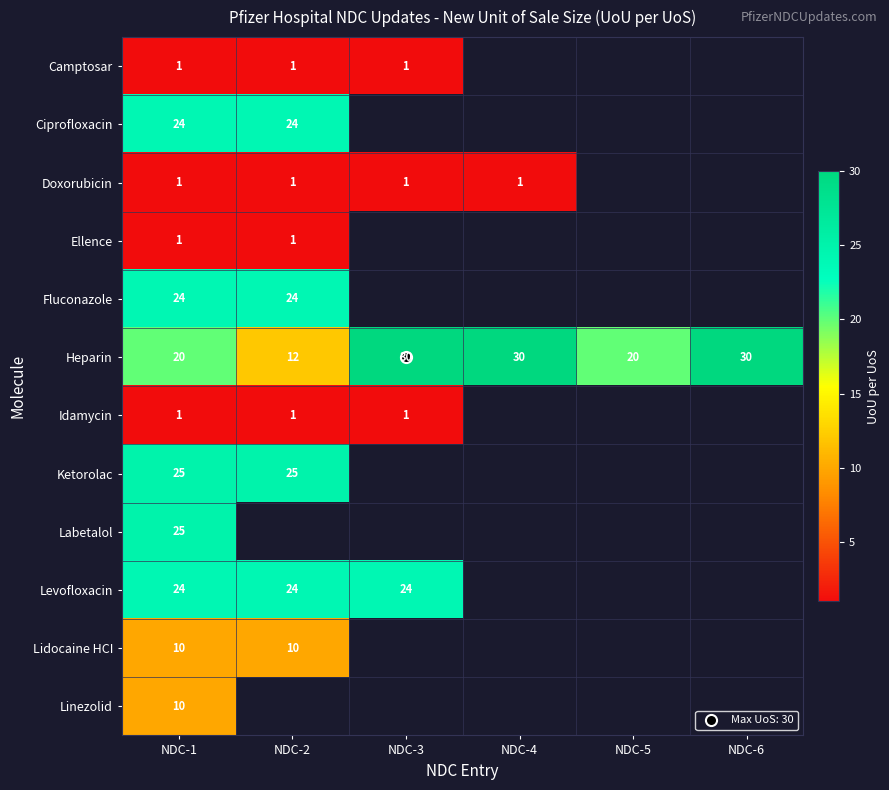

Where is Lidocaine HCI nearest to the value 10?

NDC-1